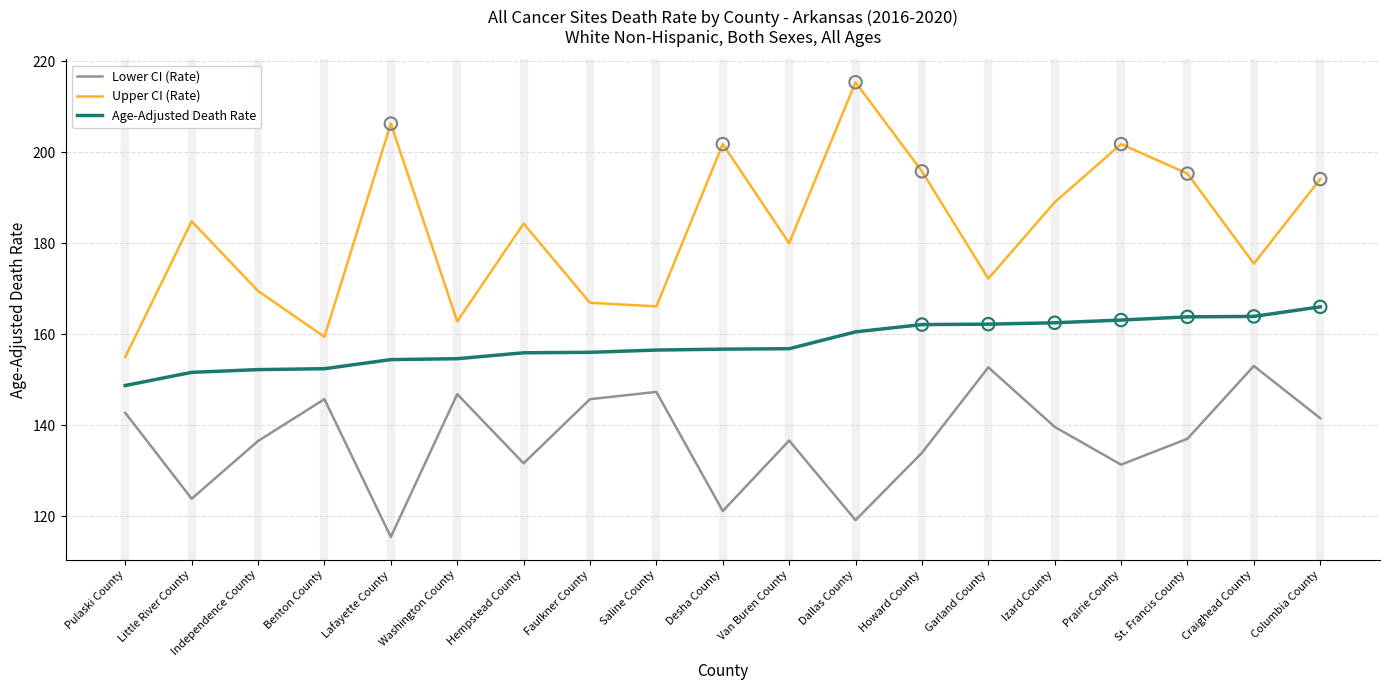

Which series has the largest total across all categories?

Upper CI (Rate)